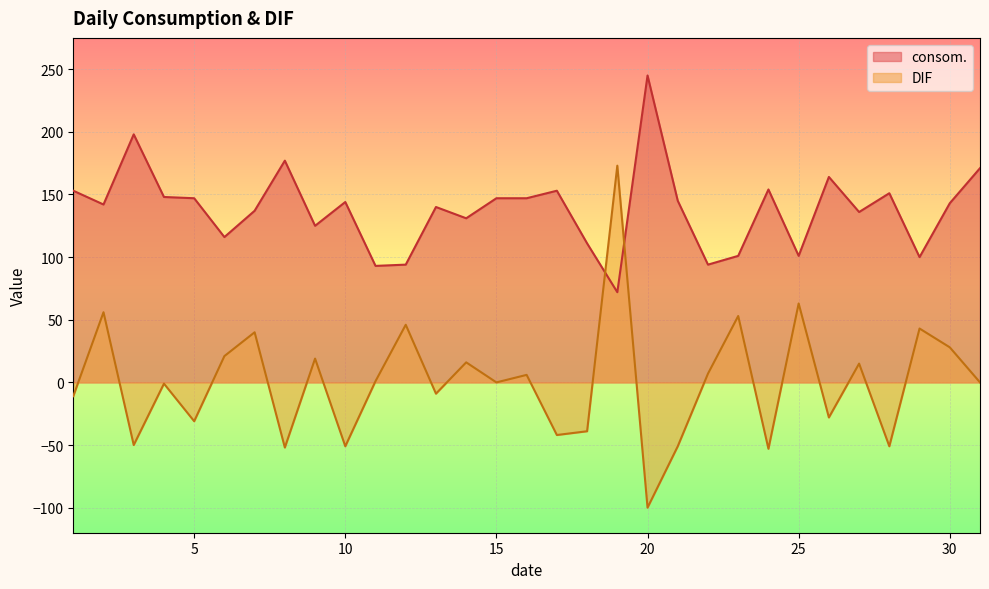

What is the sum of all consom. values?

4280